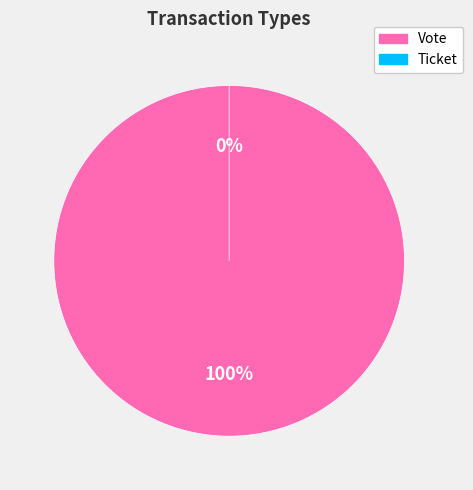

Is it true that Vote is 94% of the pie?

False